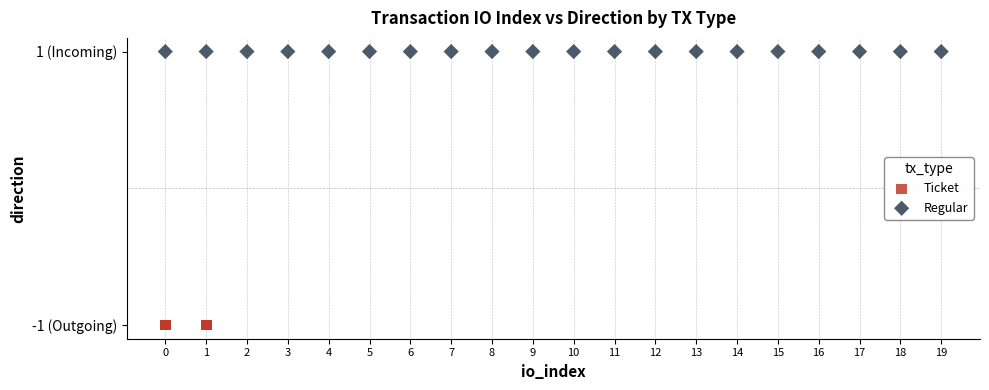

What are all the series names shown in the legend?

Ticket, Regular